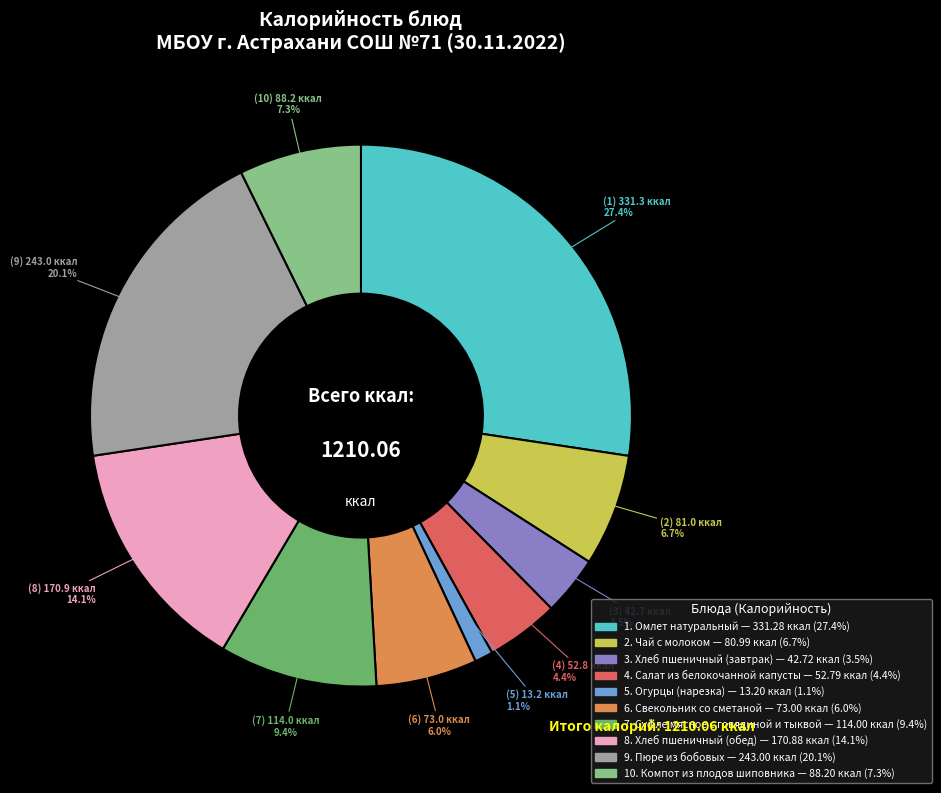

Is there a majority slice in this chart?

No